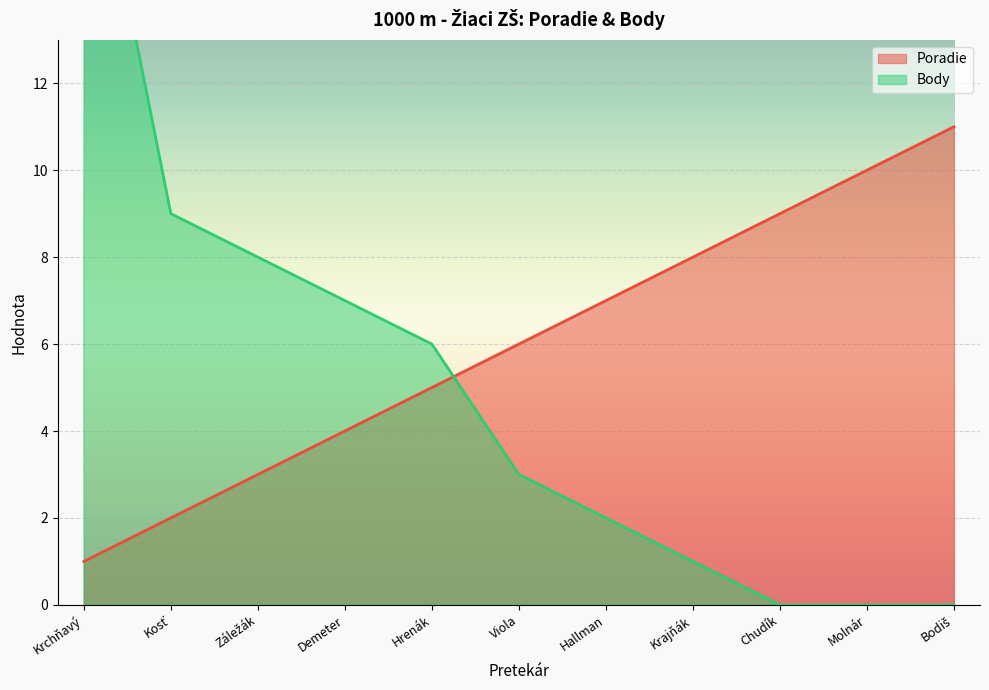

List the series in order of their overall mean, highest first.

Poradie, Body